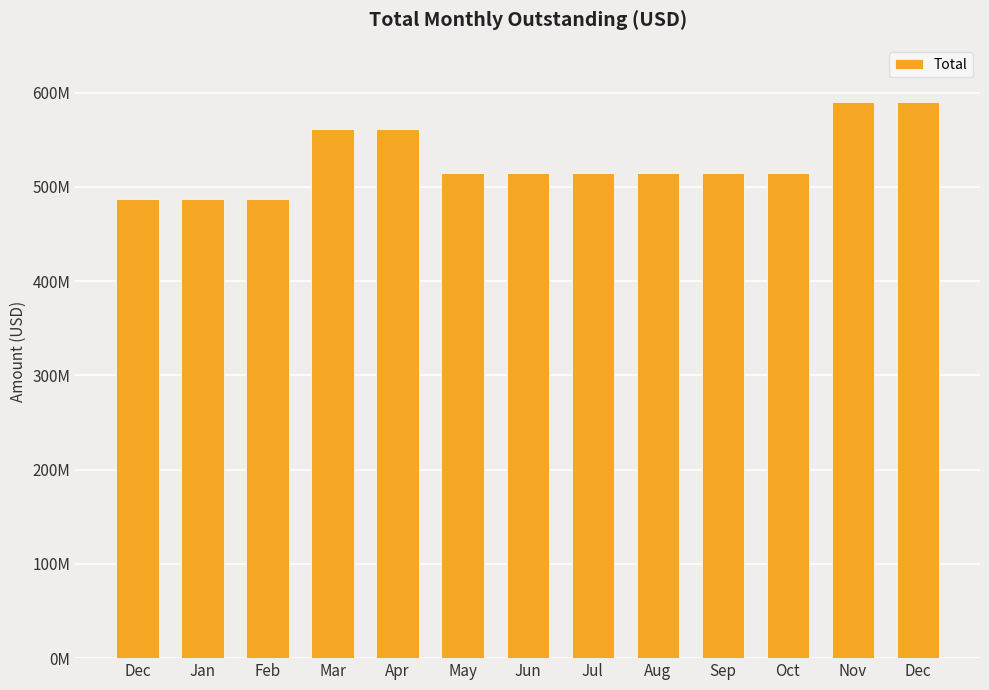

What is the label of the 7th bar from the right?

Jun